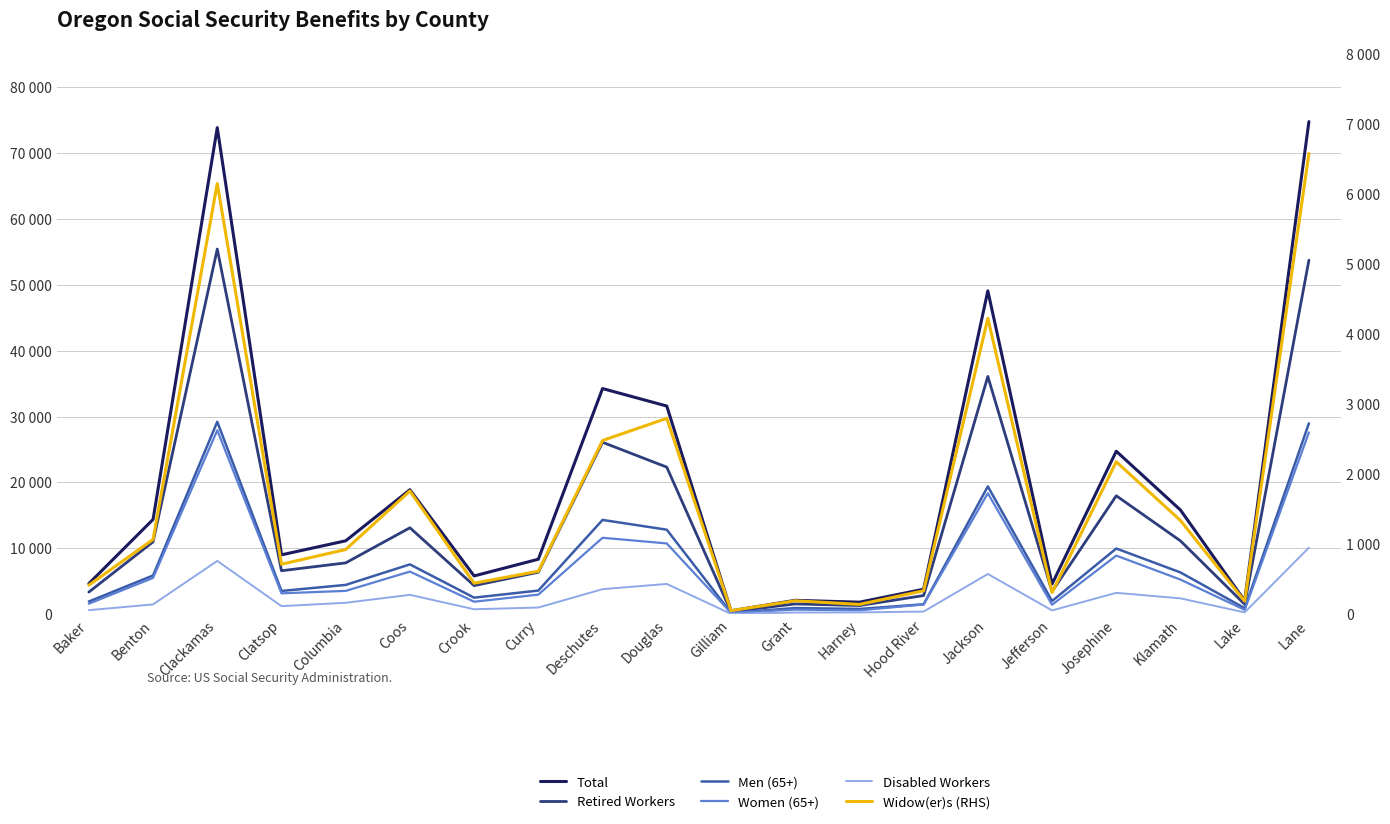

Which category has the highest value across all series?

Lane